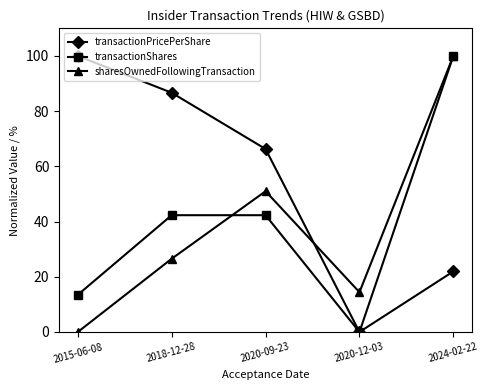

How many lines are shown in the chart?

3